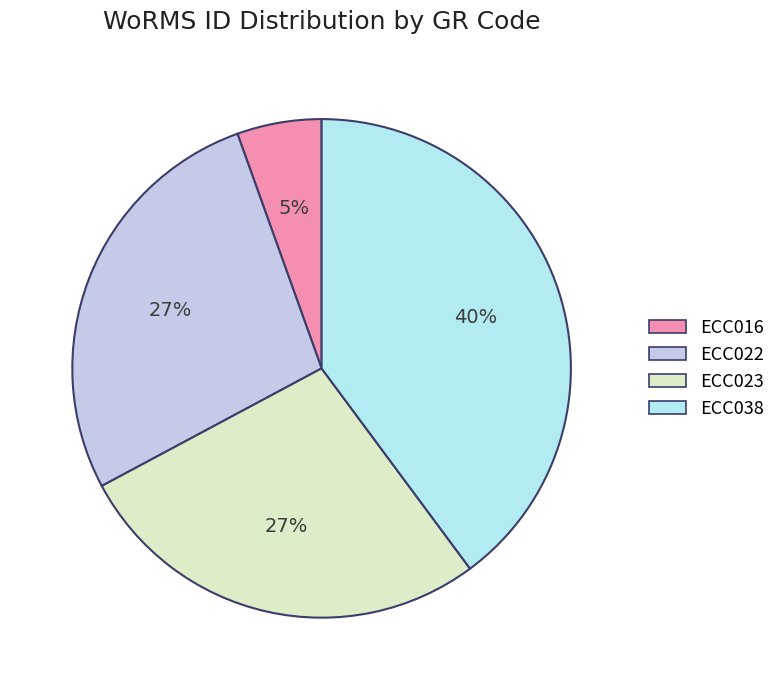

Is it true that ECC022 is 27% of the pie?

True